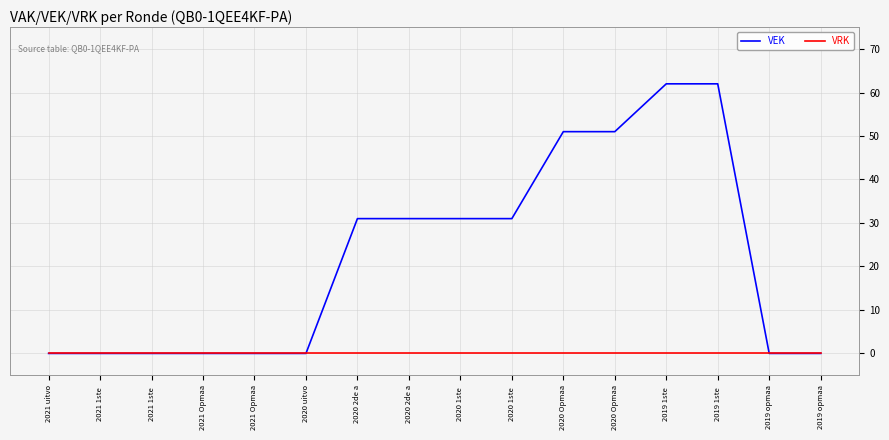

List the series in order of their peak value, highest first.

VEK, VRK